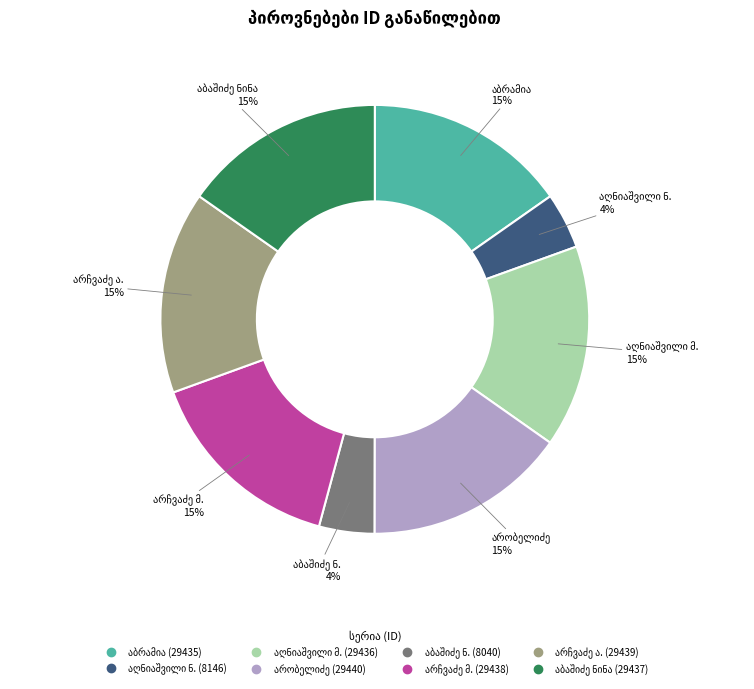

To the nearest percent, what is the average slice percentage?

12%